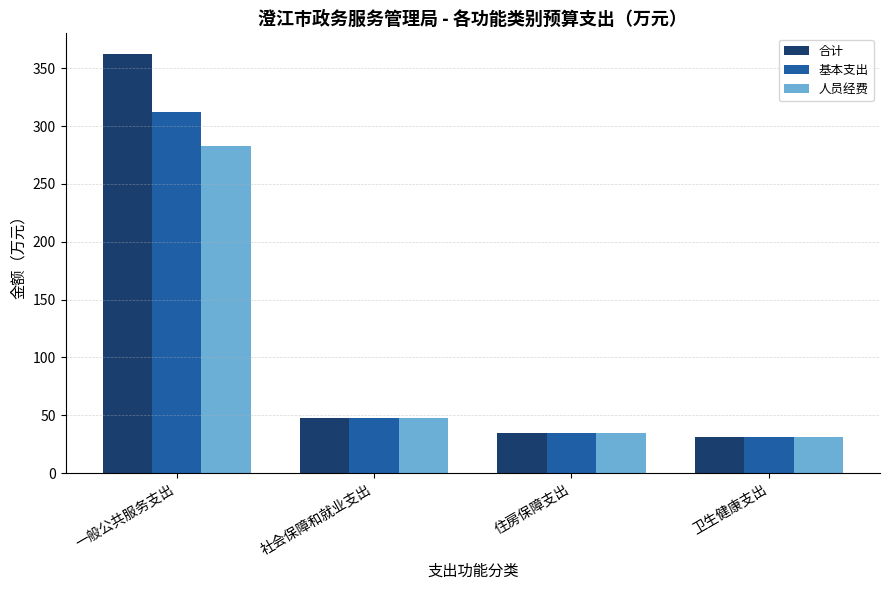

What is the smallest value displayed?

31.5